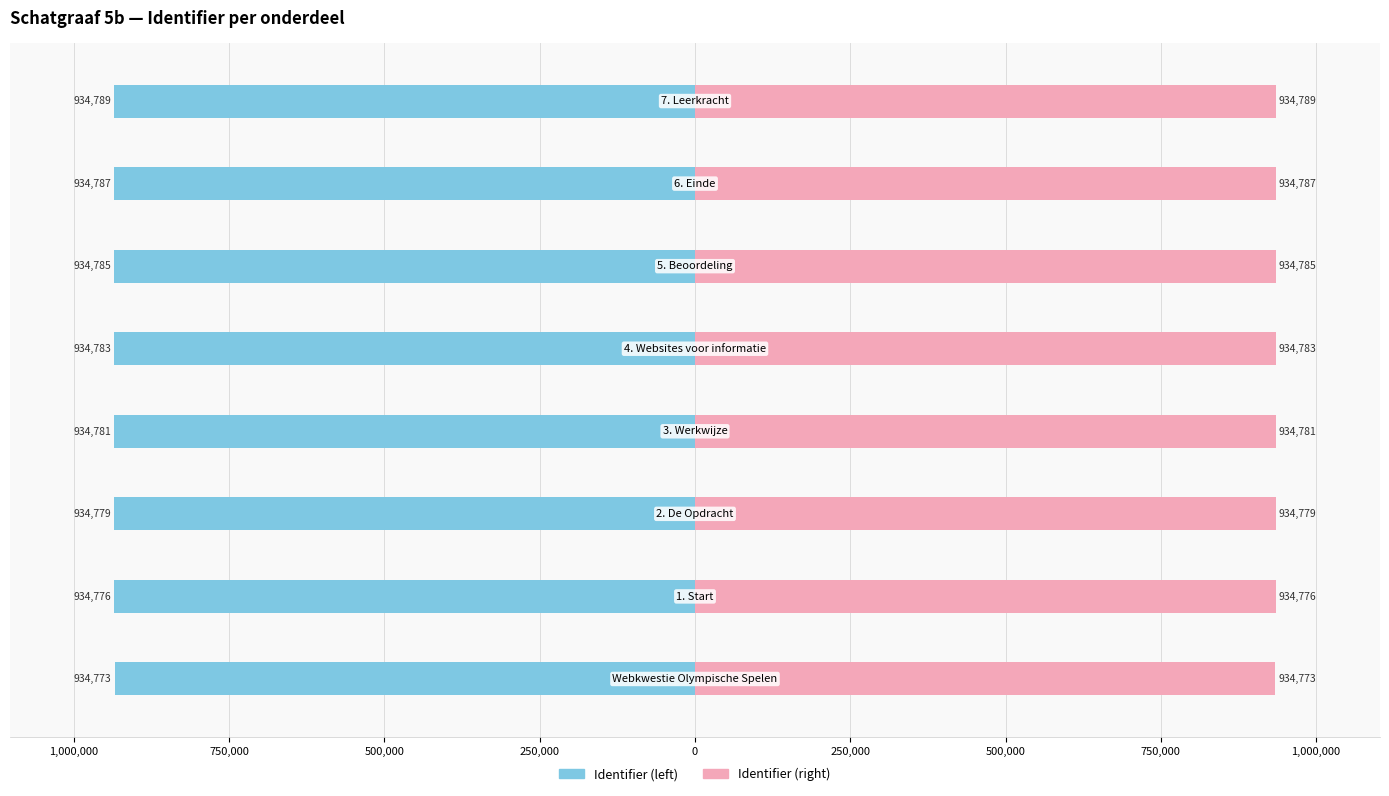

What is the sum of all Identifier (right) values?

7478253